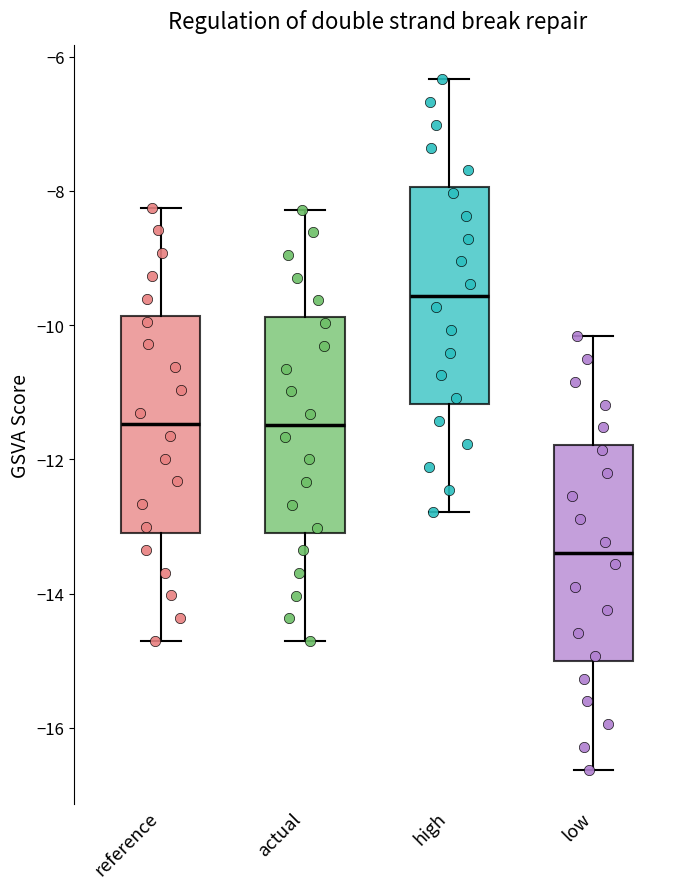

Reading left to right, read every box against the y-axis: the position of its median line, the range the box covers, and the ends of its whiskers. The values are not printed on the chart, so give them approximately, as read against the axis.

reference: median -11.4, box -13.0 to -9.8, whiskers -14.8 to -8.2
actual: median -11.4, box -13.2 to -9.8, whiskers -14.8 to -8.2
high: median -9.6, box -11.2 to -8.0, whiskers -12.8 to -6.4
low: median -13.4, box -15.0 to -11.8, whiskers -16.6 to -10.2